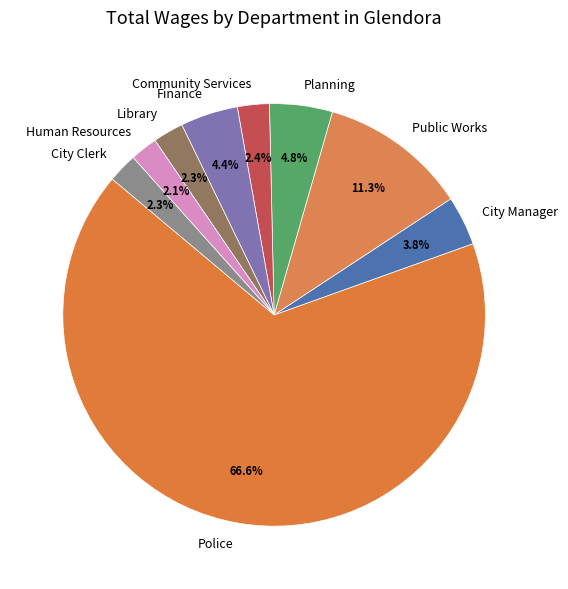

Which has a higher value, Police or Human Resources?

Police